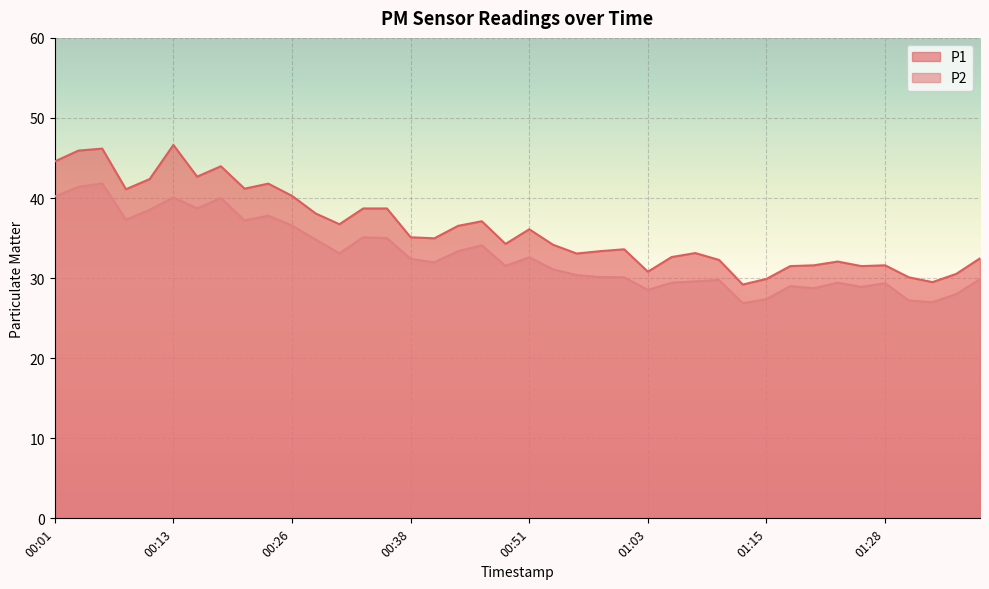

What is the average value of the P1 series?

36.1